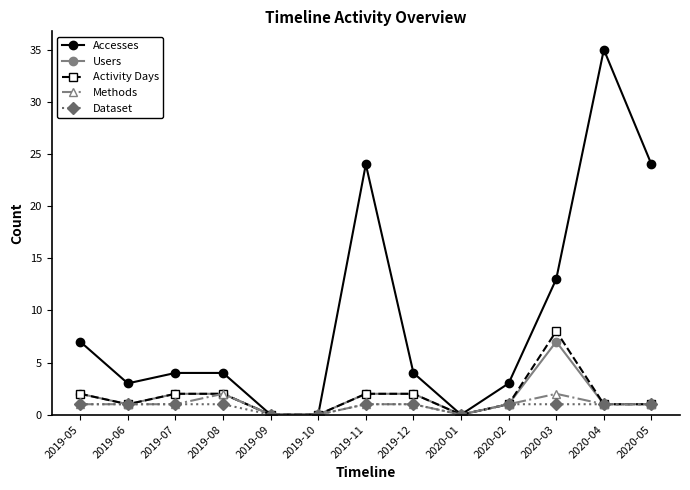

What position from the right is 2019-05?

13